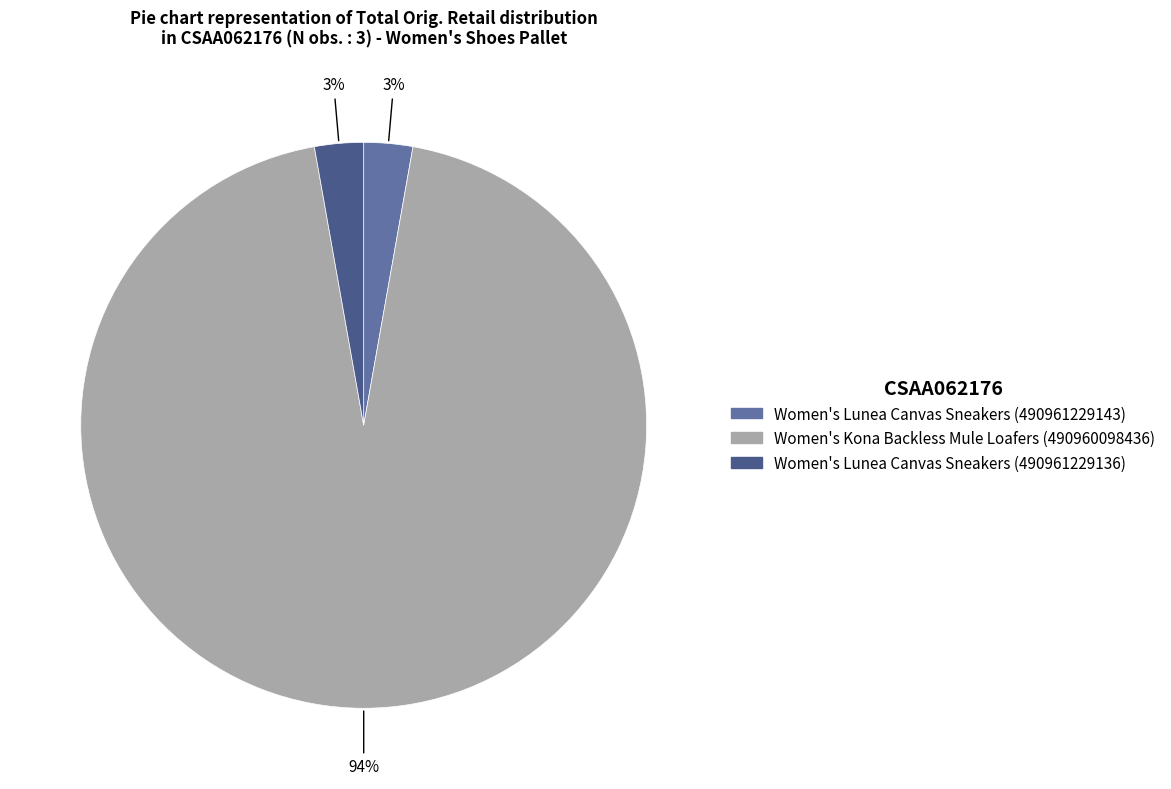

Count the number of slices in the pie.

3